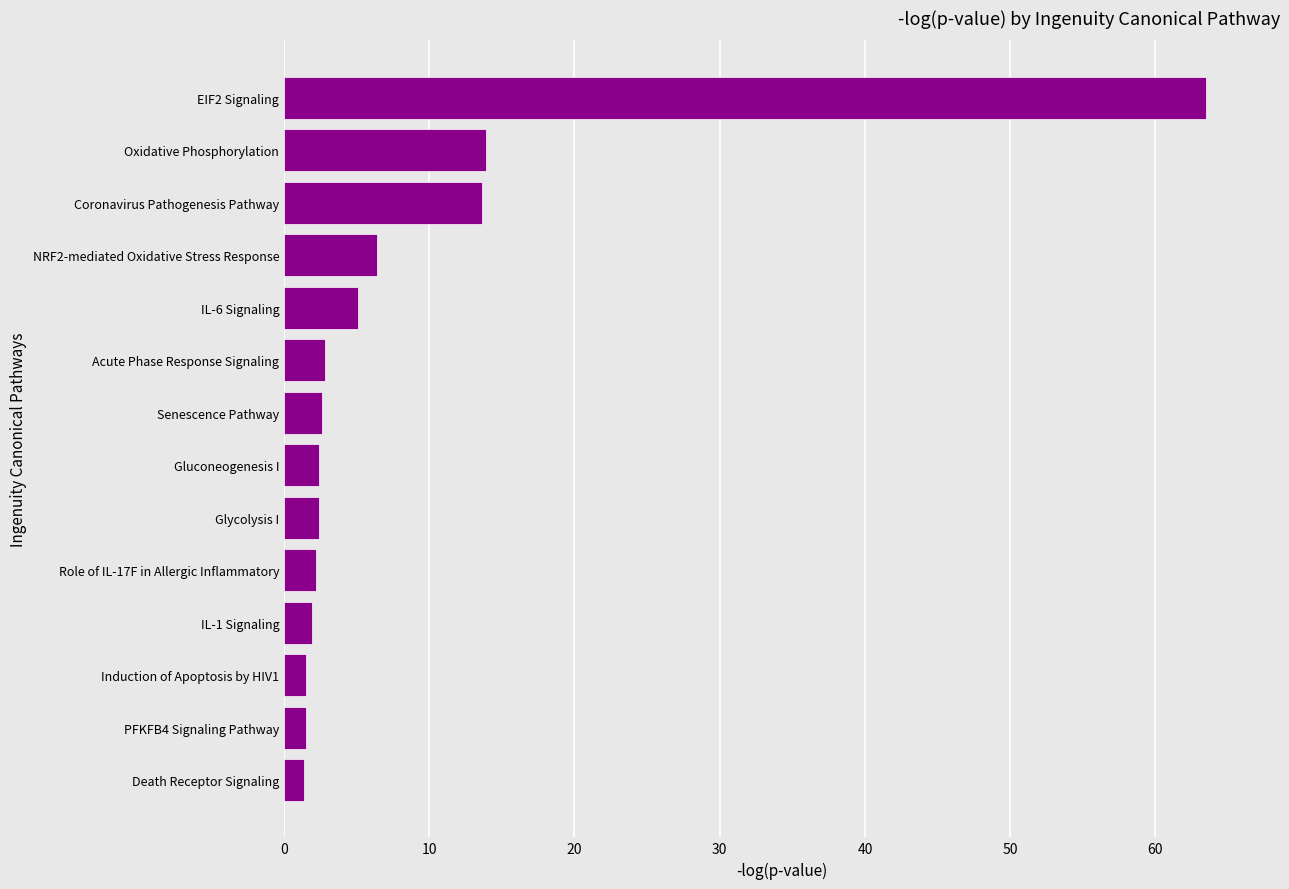

True or false: the data shows 13.9 at Oxidative Phosphorylation.

True